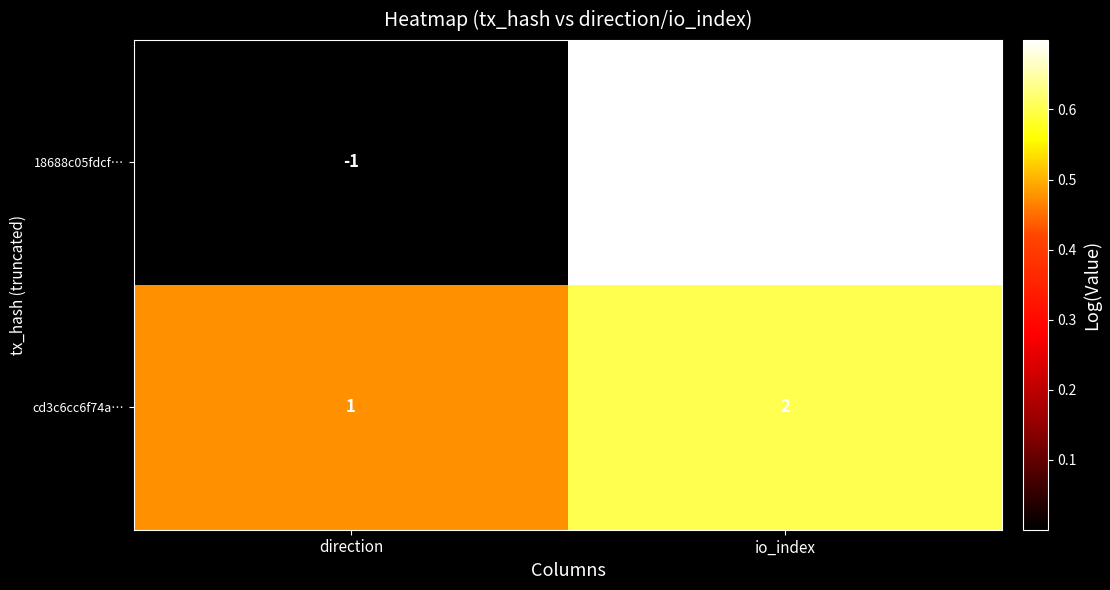

What is the maximum value shown in the chart?

3